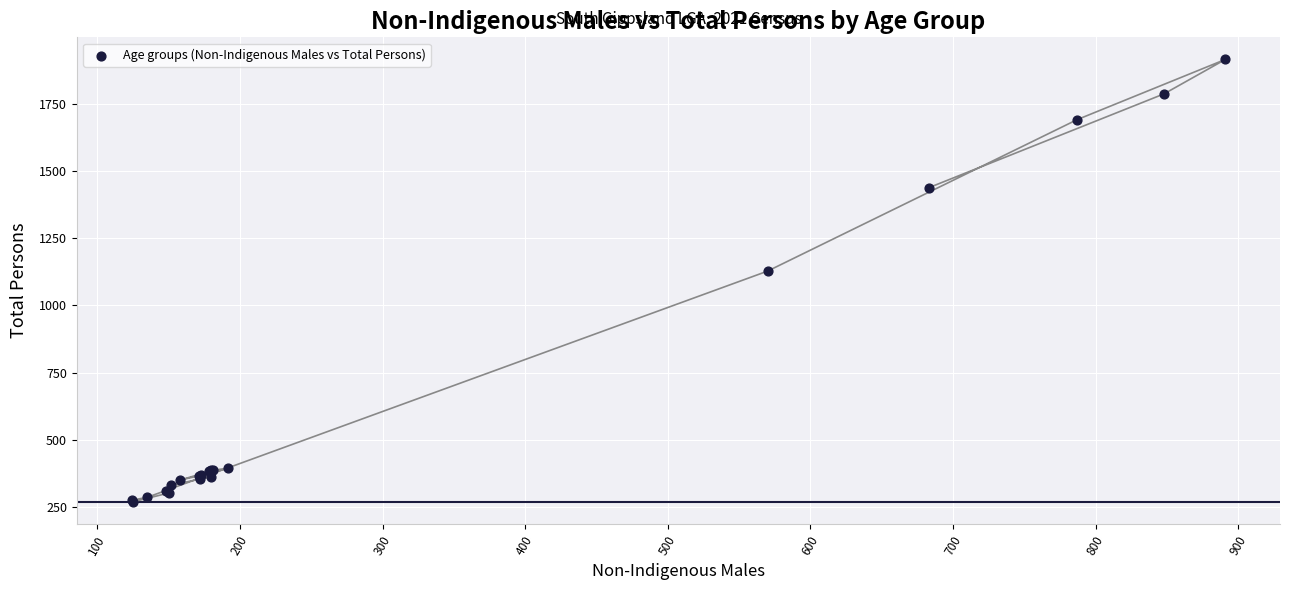

What Y value in the scatter plot is closest to 1091?

1127